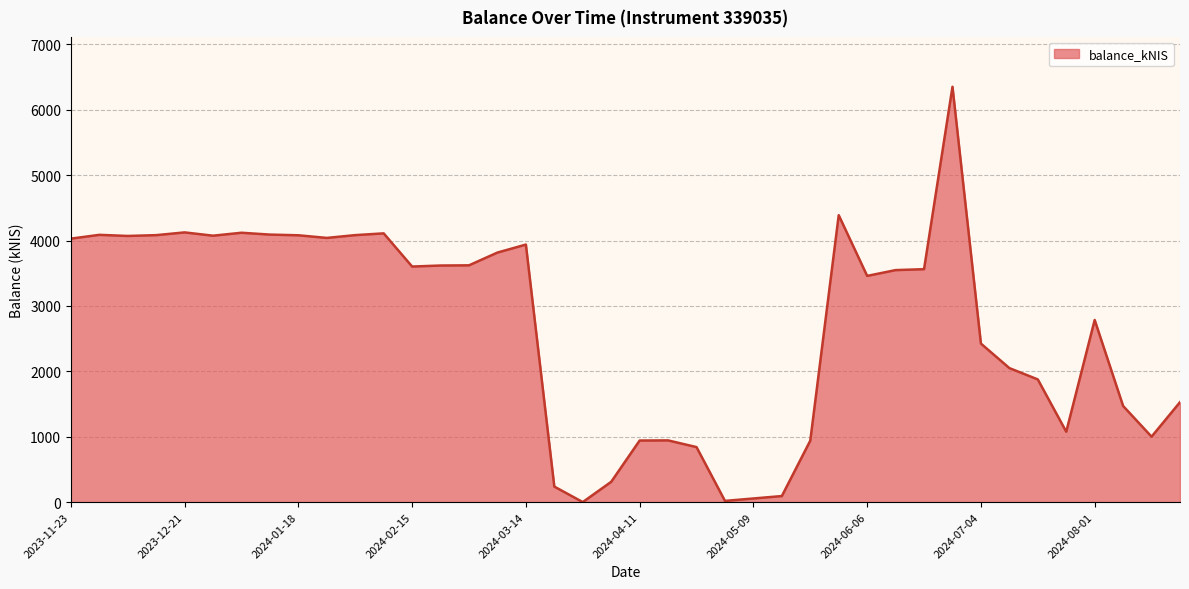

How many values are below 3562?

20